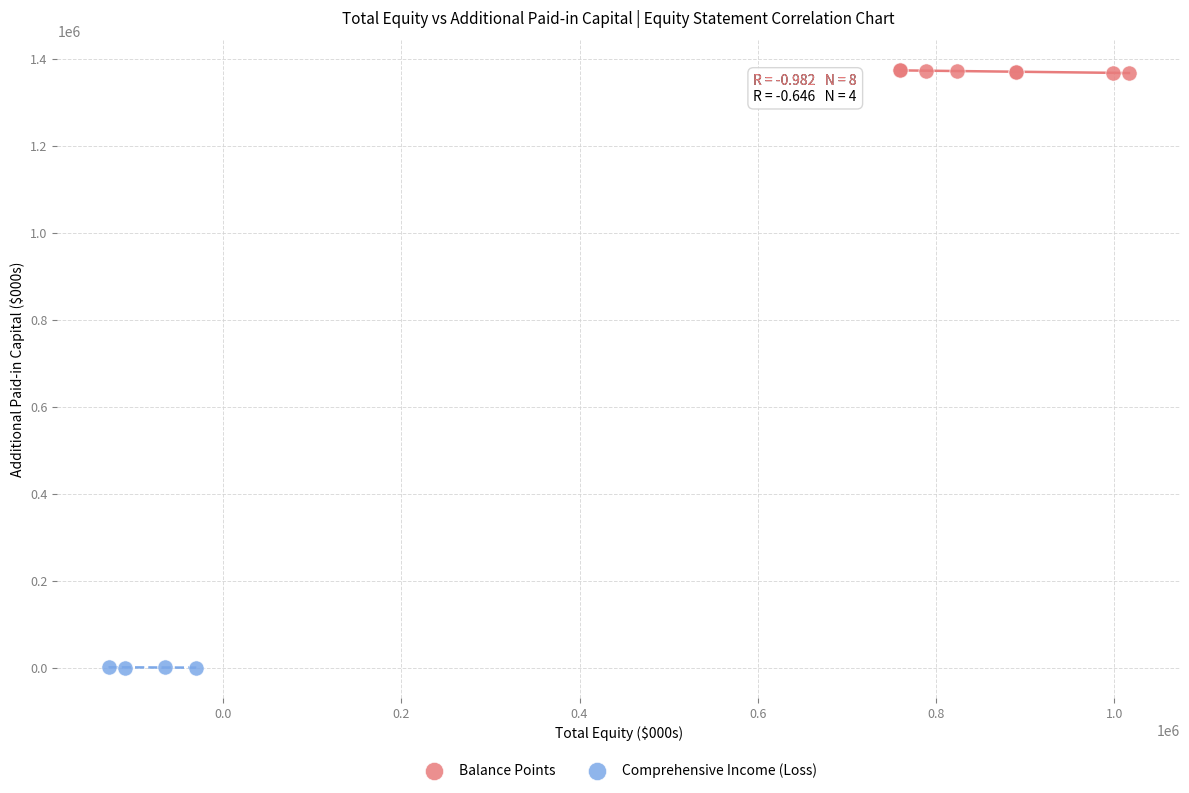

Which series has the widest spread of Y values?

Balance Points